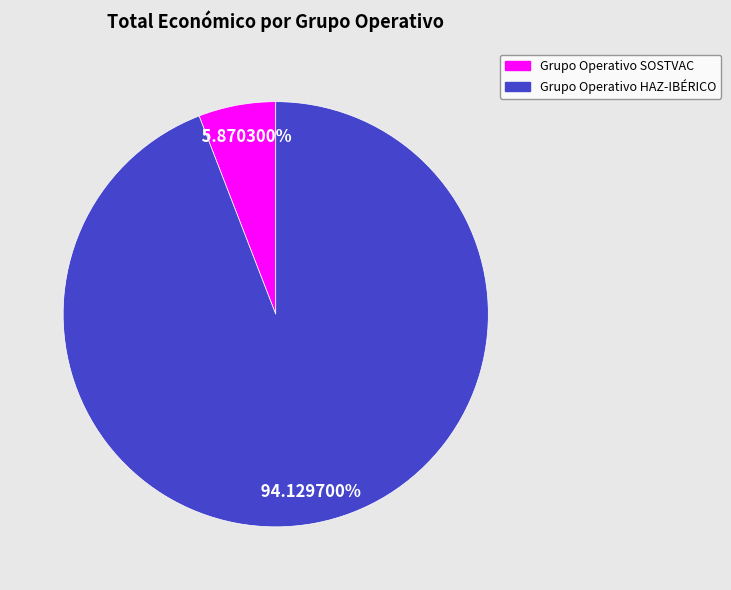

How many segments does this pie chart have?

2